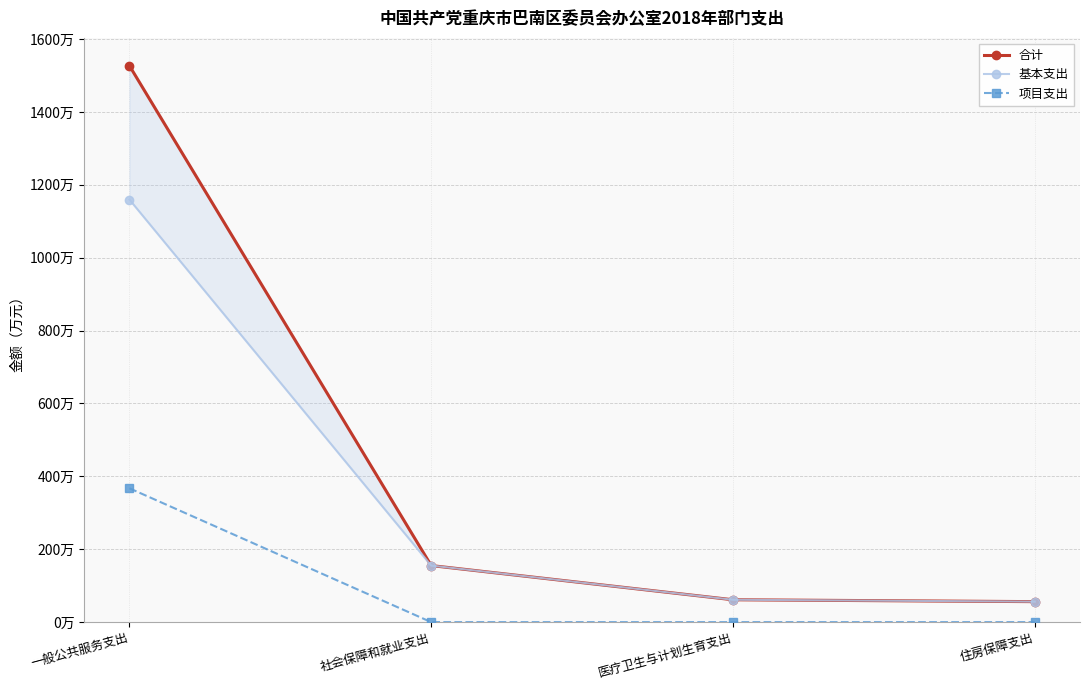

True or false: 基本支出 and 项目支出 intersect in this chart.

False